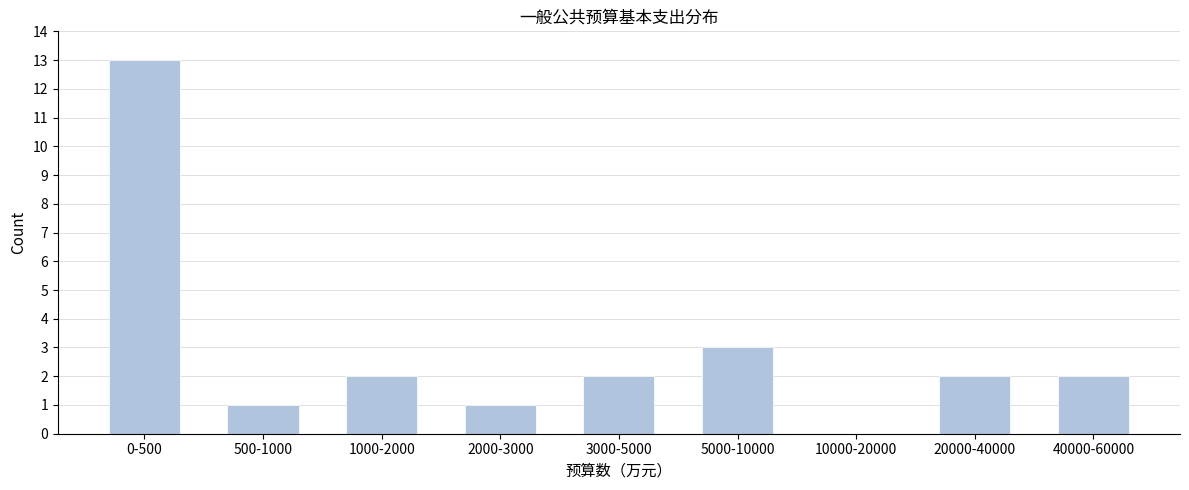

Reading left to right, what are all the values shown in this chart?

0-500=13	500-1000=1	1000-2000=2	2000-3000=1	3000-5000=2	5000-10000=3	10000-20000=0	20000-40000=2	40000-60000=2